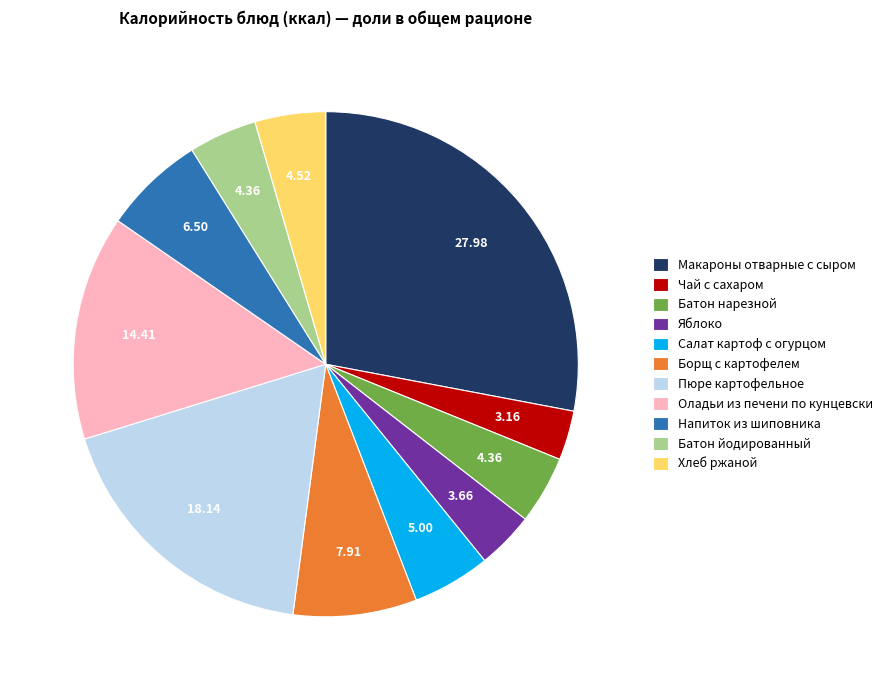

What is the largest slice in the pie chart?

Макароны отварные с сыром